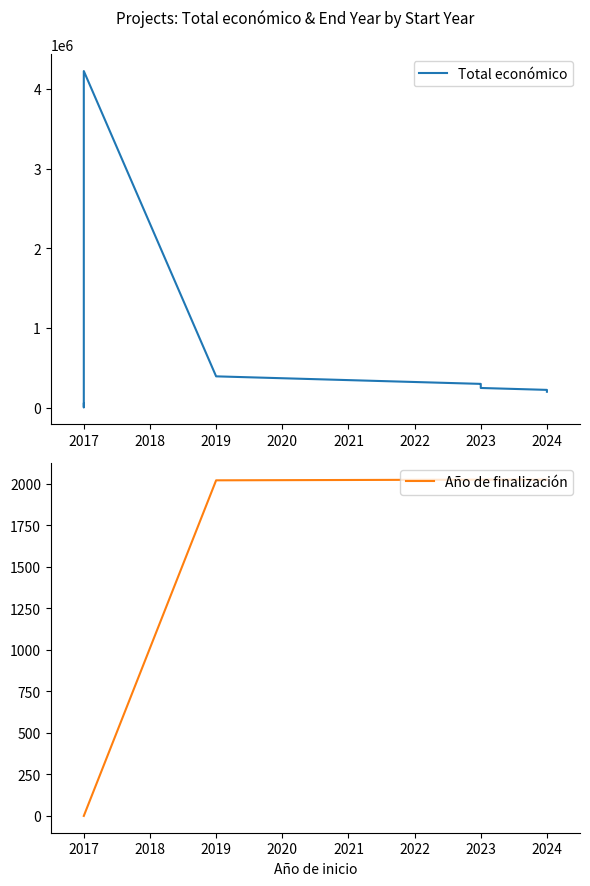

What are all the series names shown in the legend?

Total económico, Año de finalización